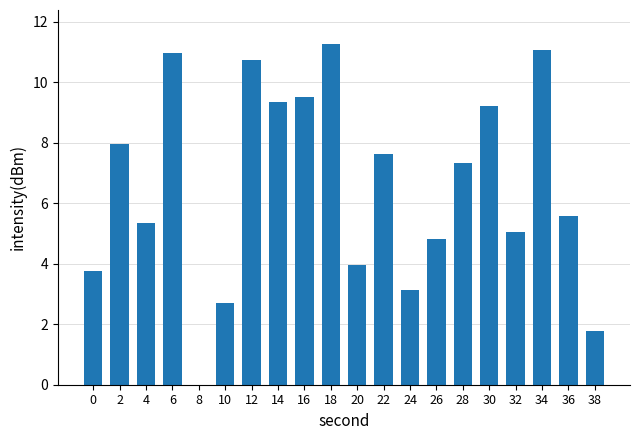

What is the change in value from 26 to 28?

+2.5